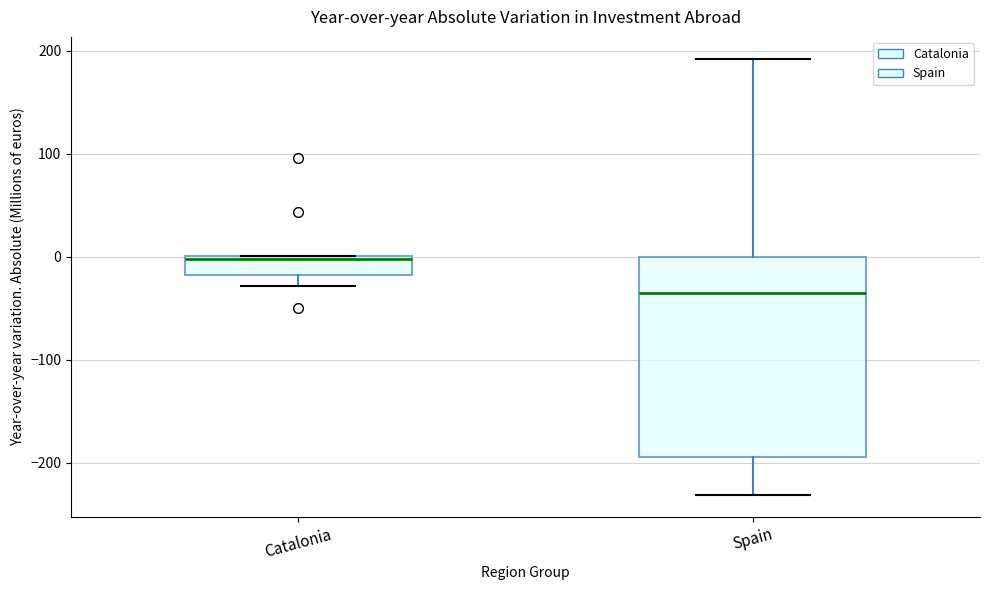

Which box is the tallest, from its lower edge to its upper edge?

Spain